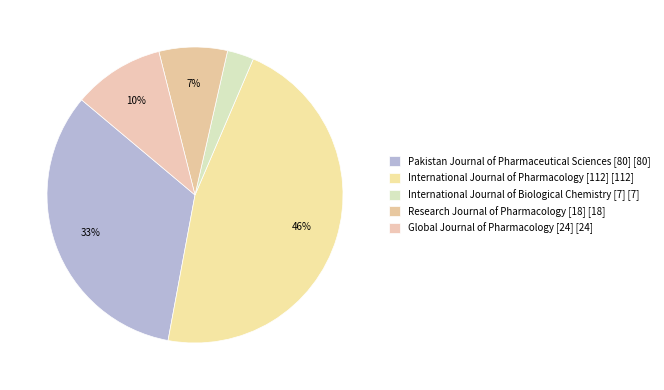

Count the number of slices in the pie.

5